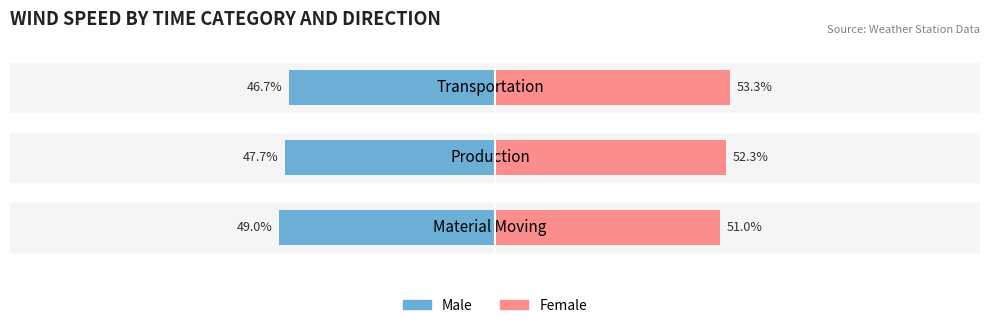

How many bars are there in each group?

2